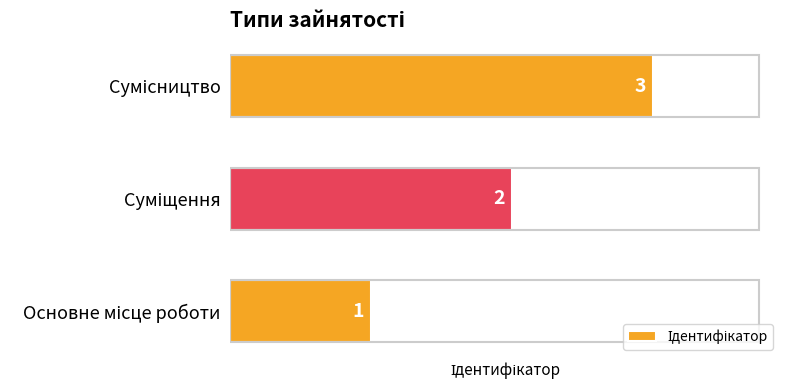

What is the sum of all values?

6